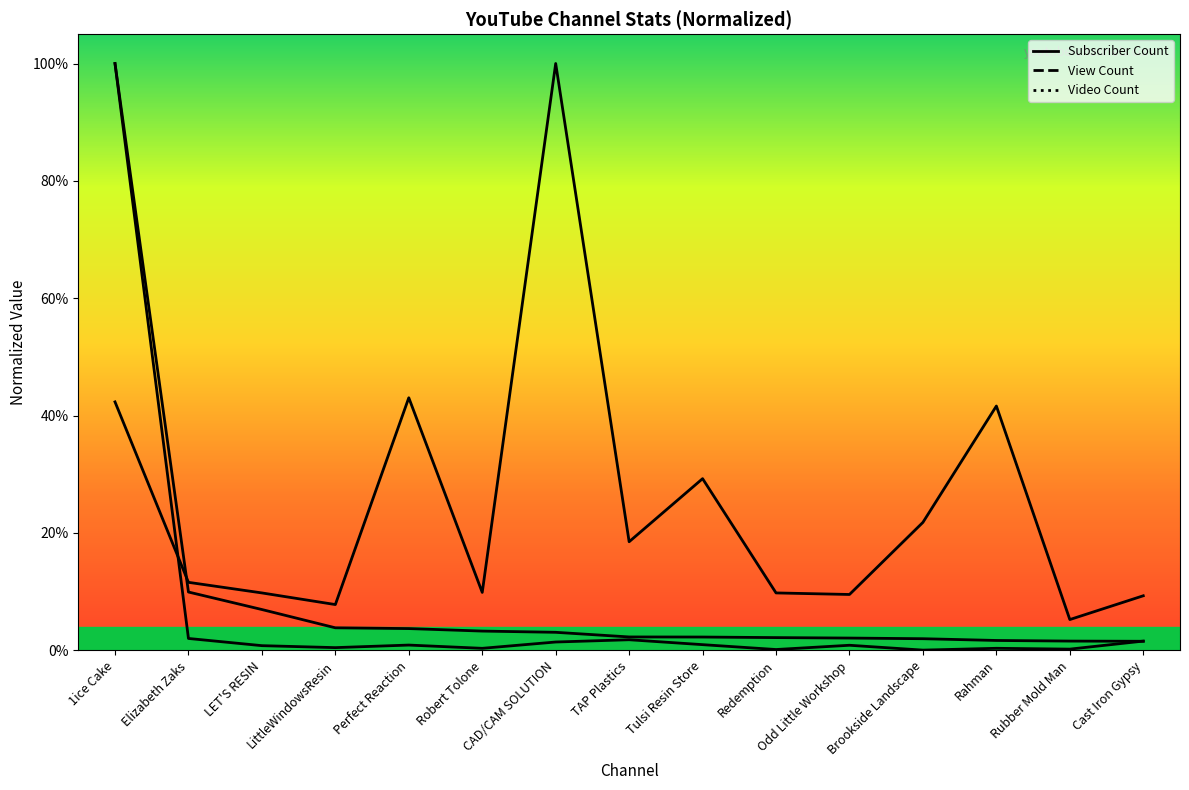

At how many categories does at least one series exceed 0?

15